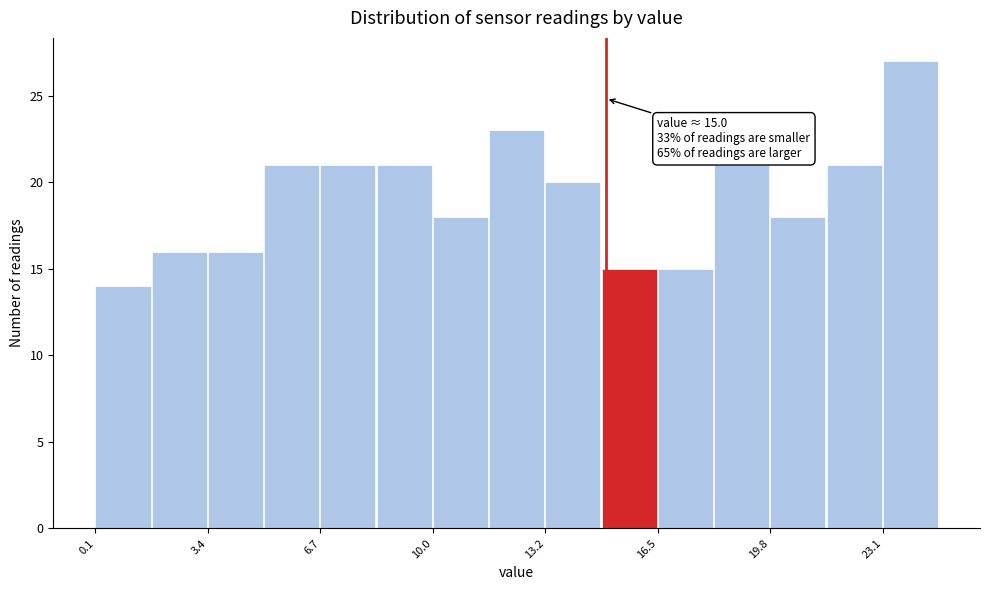

Read against the x-axis, roughly where is the centre of the tallest bar?

24.0